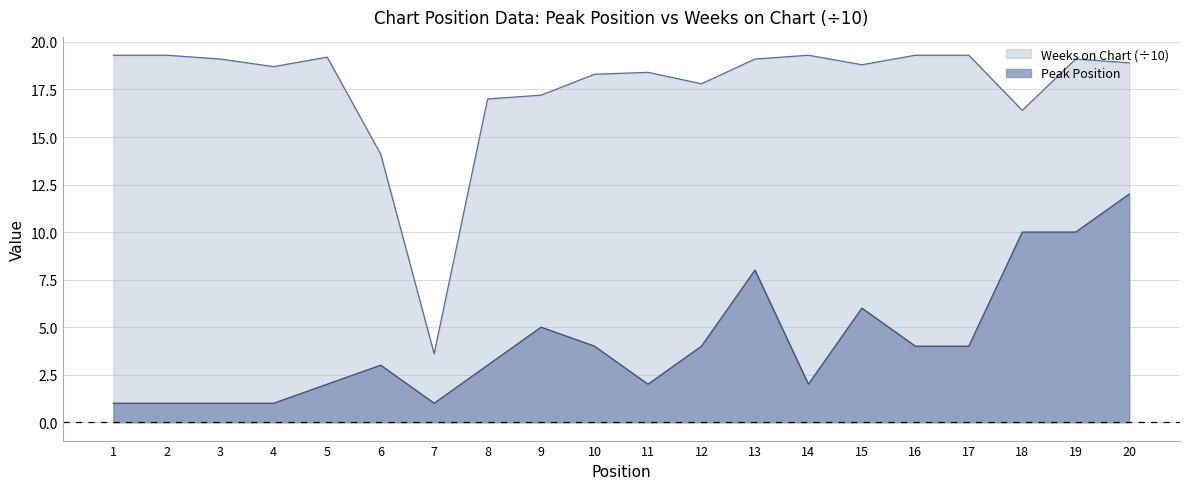

True or false: Peak Position and Weeks on Chart cross at least once.

False